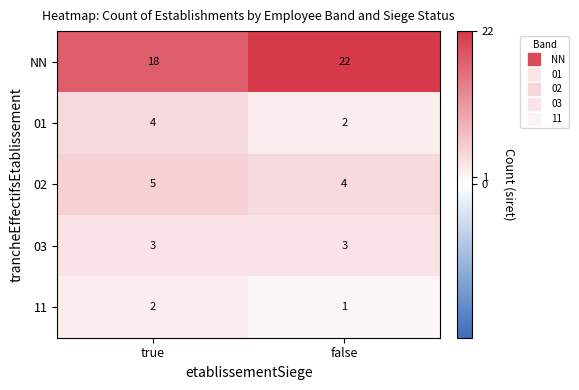

Reading left to right, extract all data points from this chart.

NN: true=18	false=22
01: true=4	false=2
02: true=5	false=4
03: true=3	false=3
11: true=2	false=1